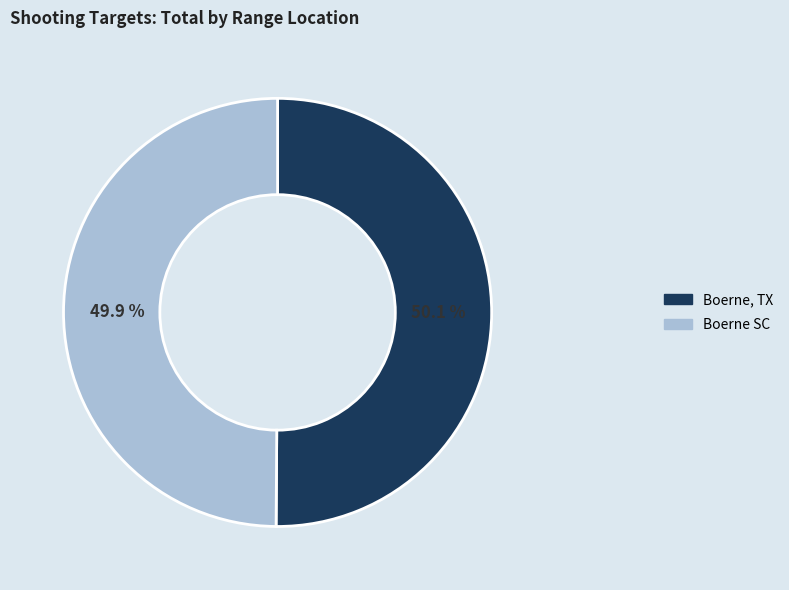

Combined, do Boerne, TX and Boerne SC account for over 50%?

Yes